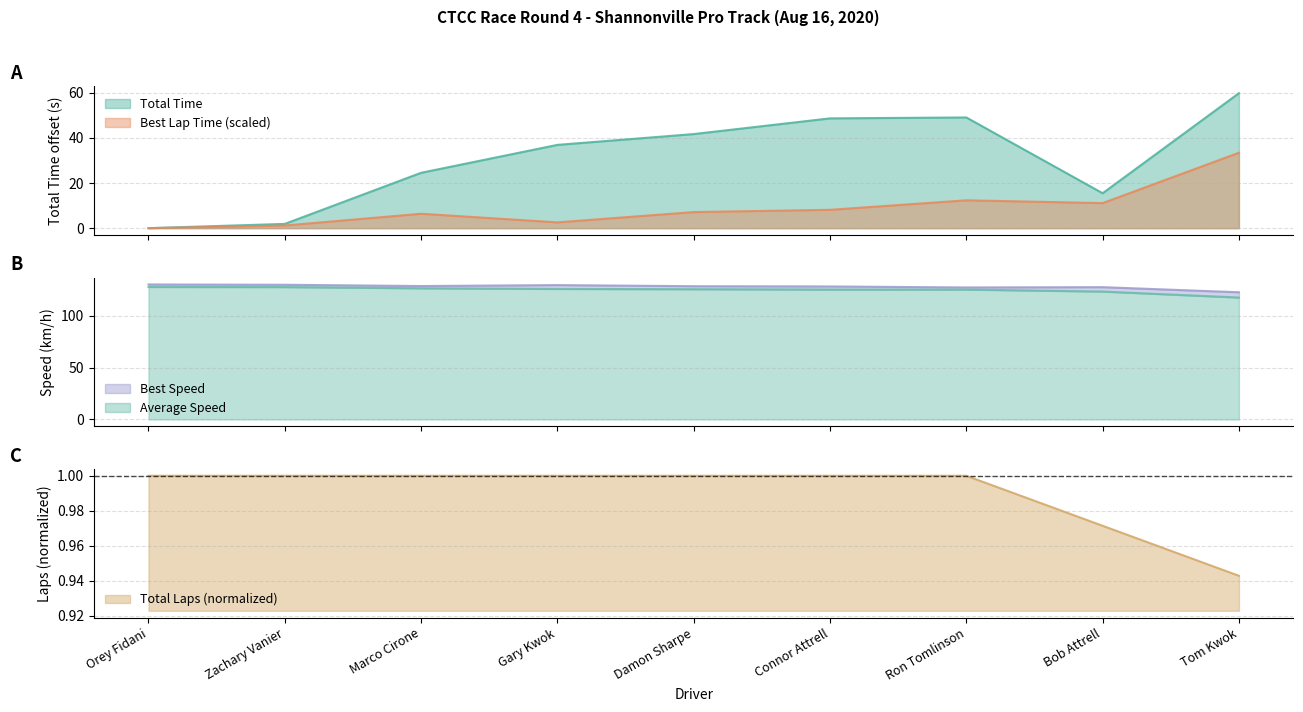

How many values in the Total Time series are below 36?

4